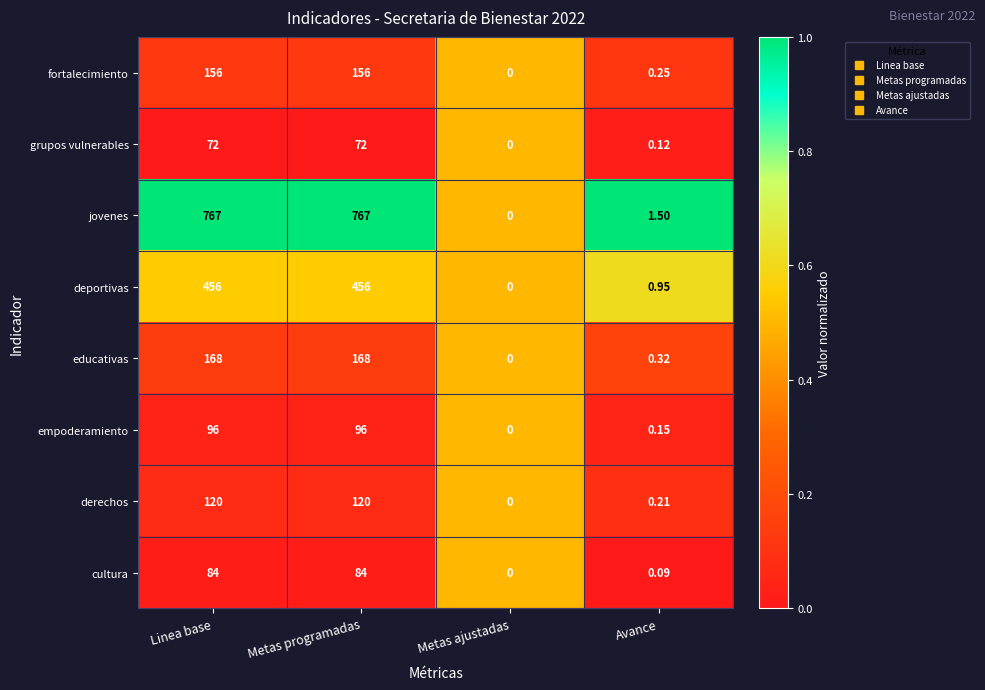

At which label does empoderamiento reach its minimum?

Metas ajustadas